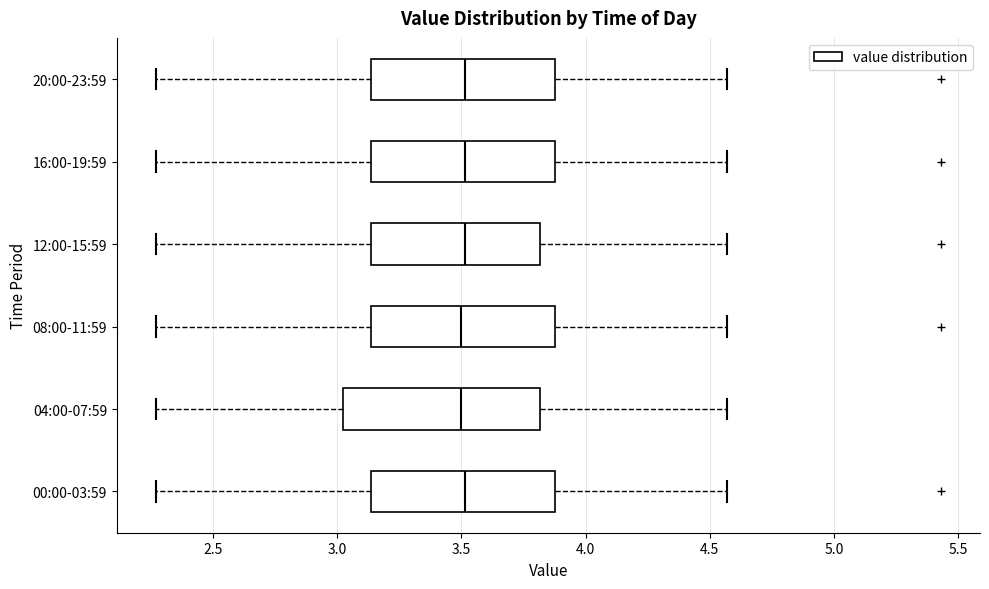

Reading bottom to top, transcribe this box plot: for each box, give where its median line is, the range the box spans, and where its two whiskers end, as read against the x-axis. The values are not printed on the chart, so give them approximately, as read against the axis.

00:00-03:59: median 3.50, box 3.15 to 3.90, whiskers 2.25 to 4.55
04:00-07:59: median 3.50, box 3.00 to 3.80, whiskers 2.25 to 4.55
08:00-11:59: median 3.50, box 3.15 to 3.90, whiskers 2.25 to 4.55
12:00-15:59: median 3.50, box 3.15 to 3.80, whiskers 2.25 to 4.55
16:00-19:59: median 3.50, box 3.15 to 3.90, whiskers 2.25 to 4.55
20:00-23:59: median 3.50, box 3.15 to 3.90, whiskers 2.25 to 4.55